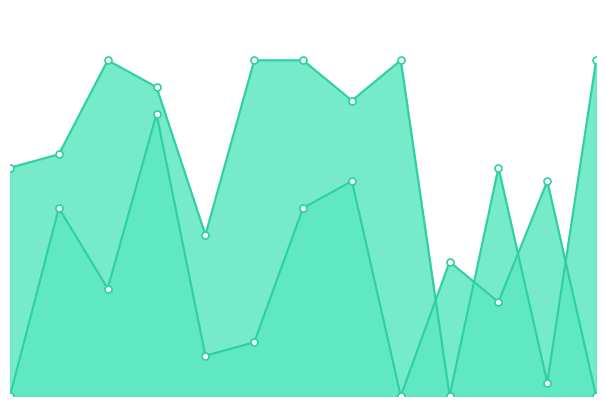

What is the difference between the maximum and minimum values in the Score 2 series?

21